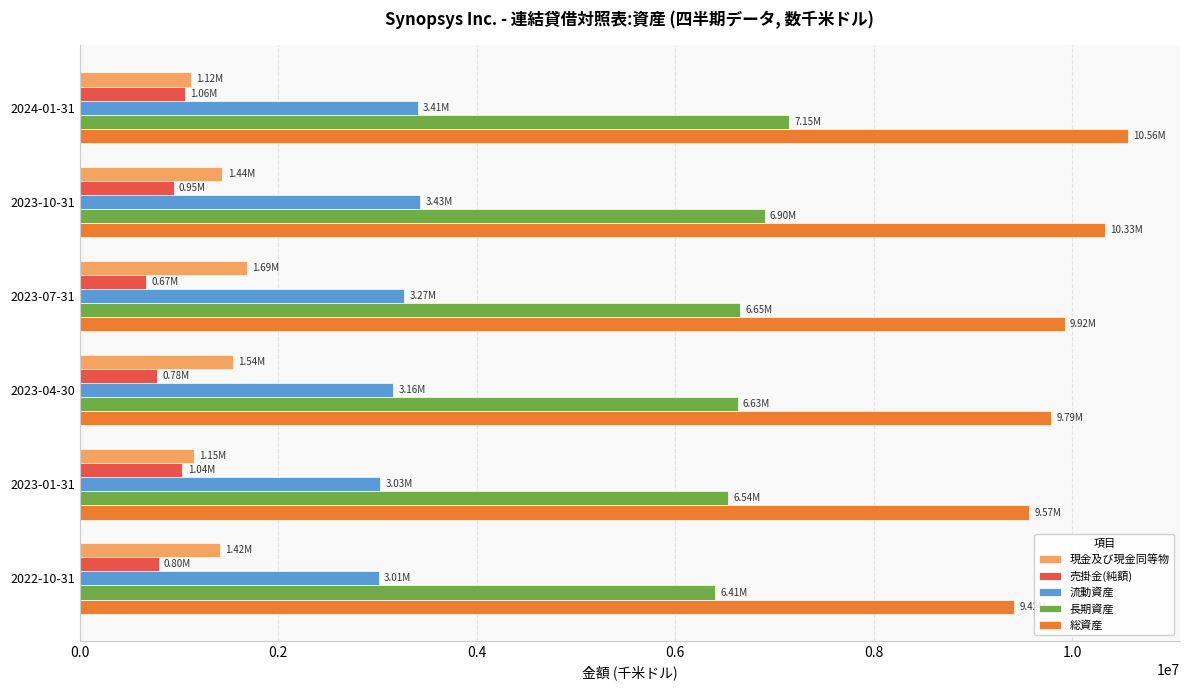

What is the difference between the 現金及び現金同等物 values at 2023-04-30 and 2024-01-31?

425648